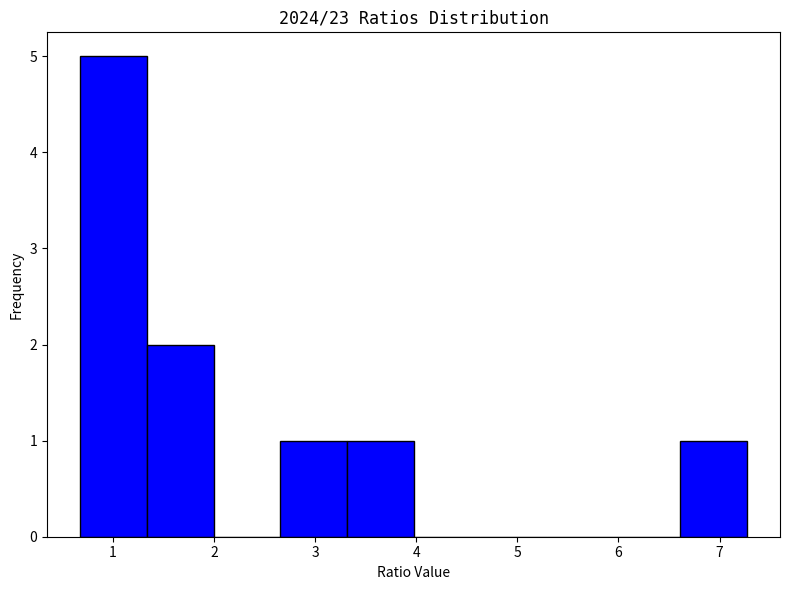

Which range on the x-axis has the tallest bar?

0.7 to 1.3